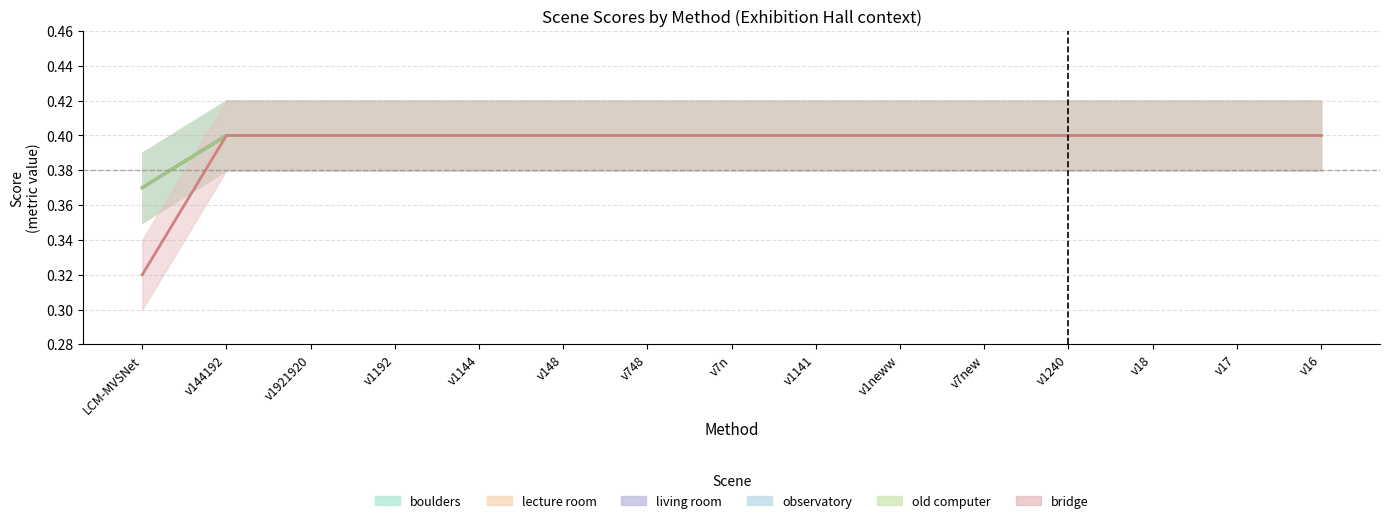

Which category has the highest value in the old computer series?

v144192